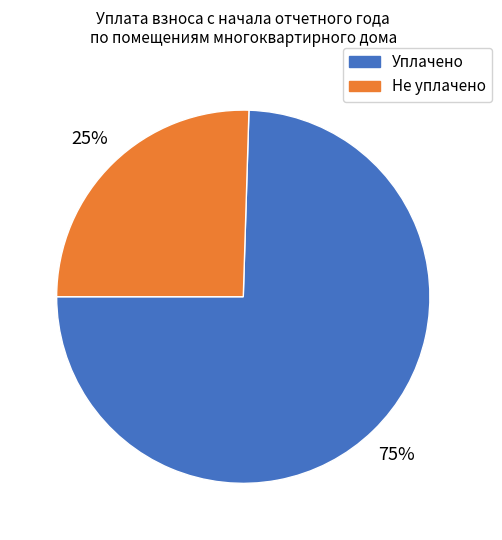

To the nearest percent, what is the average slice percentage?

50%